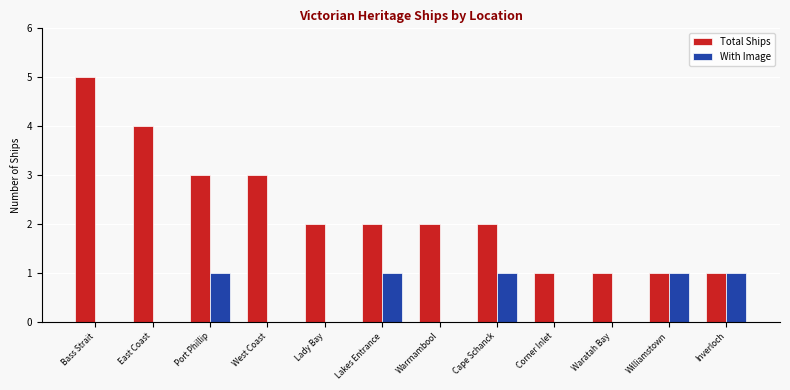

How many categories are shown in the chart?

12